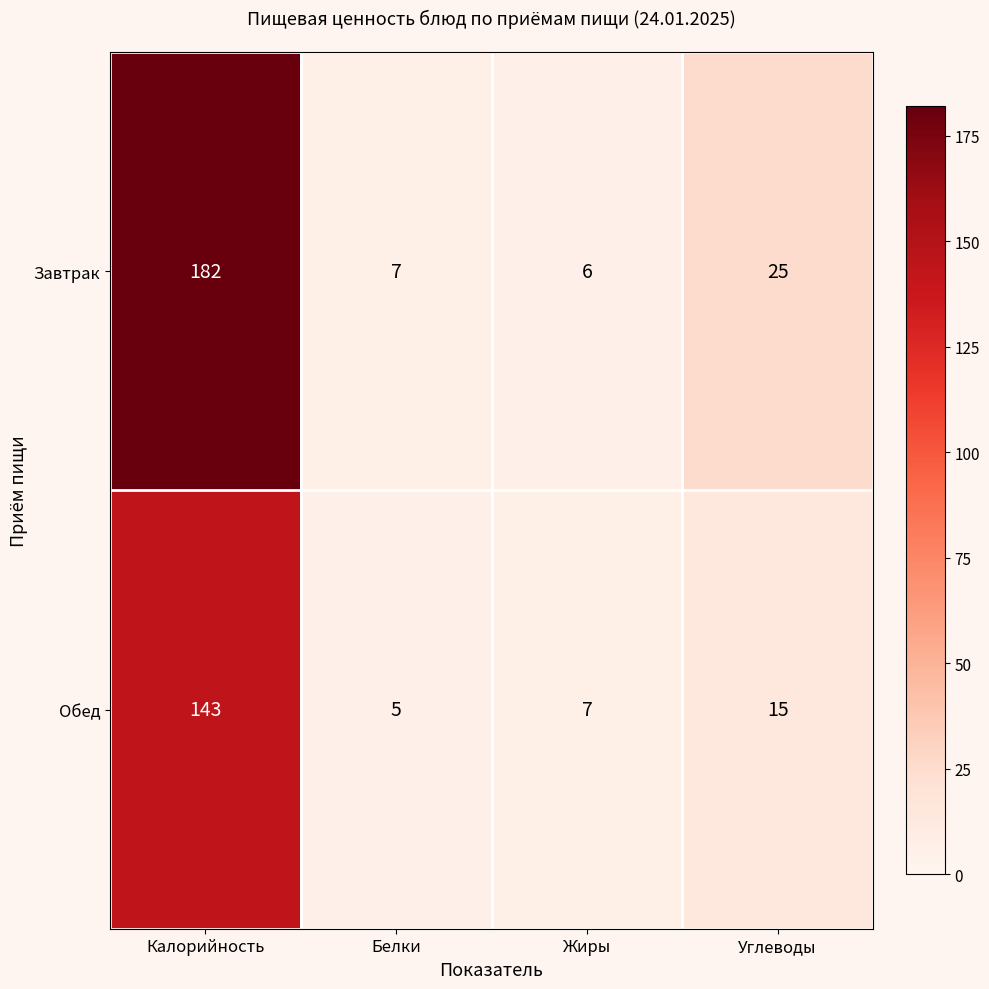

At which label does Завтрак first exceed 25?

Калорийность